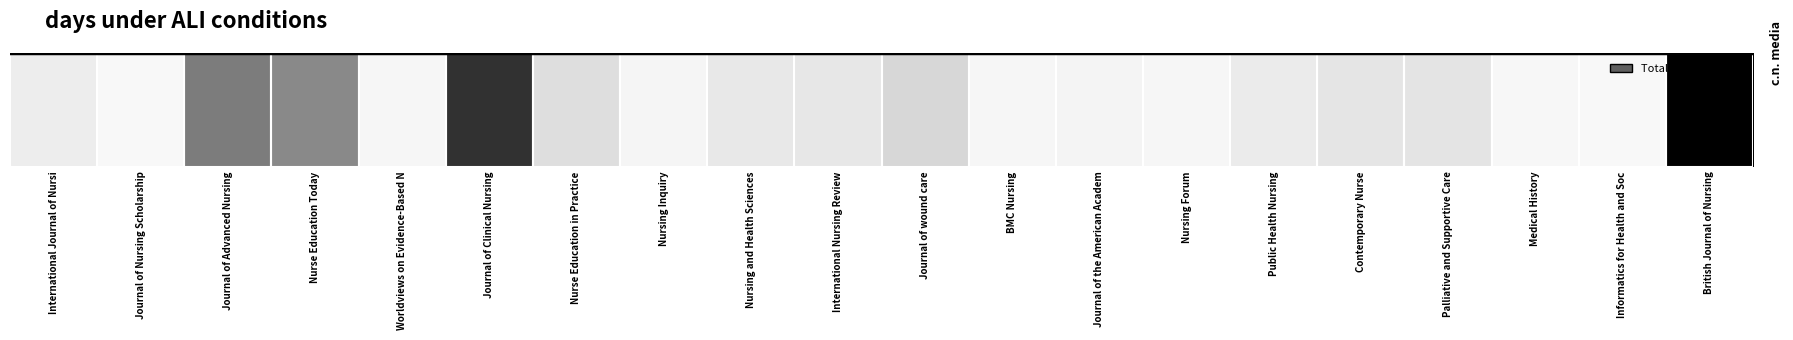

Reading right to left, what are all the values shown in this chart?

1374	72	94	261	254	206	105	120	105	356	236	229	114	305	1149	104	750	812	72	198